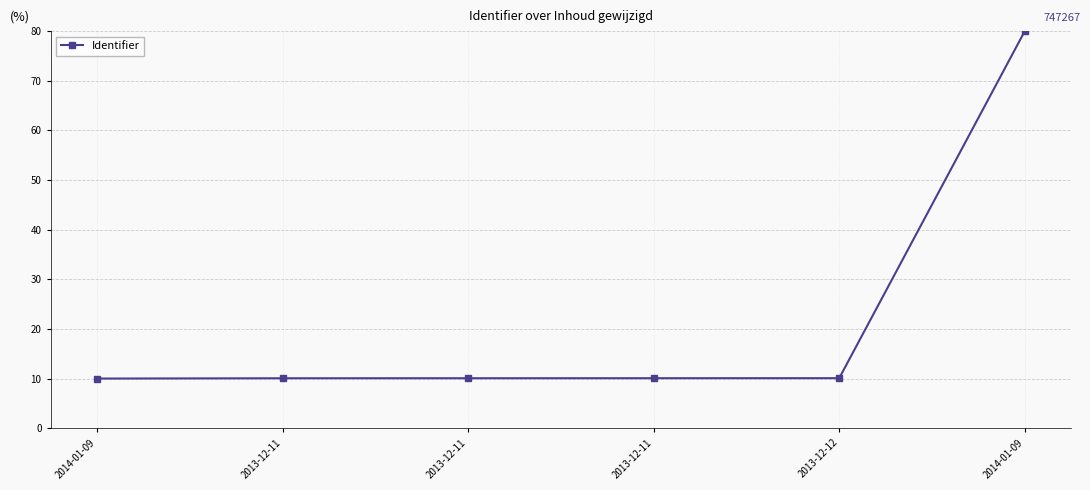

What is the label of the 6th point from the right?

2014-01-09